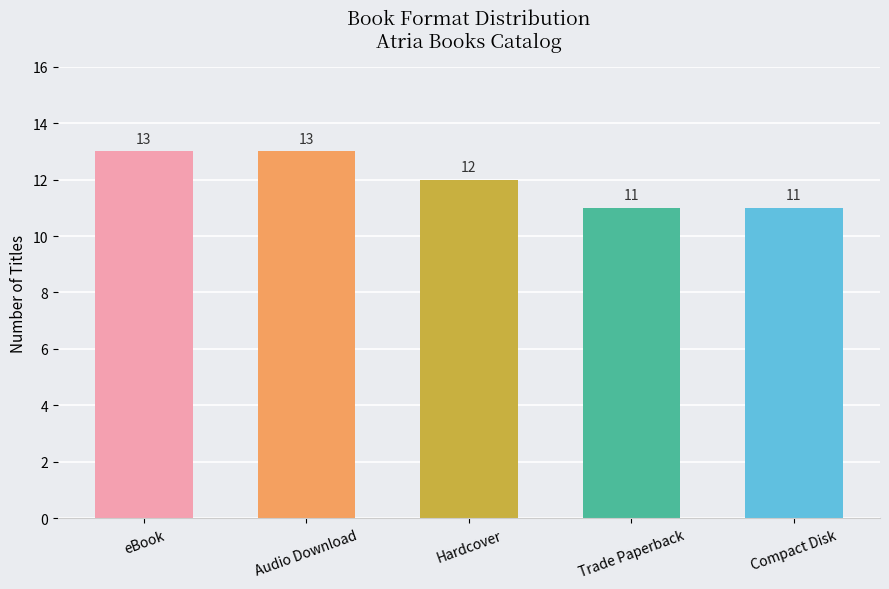

What is the smallest value displayed?

11